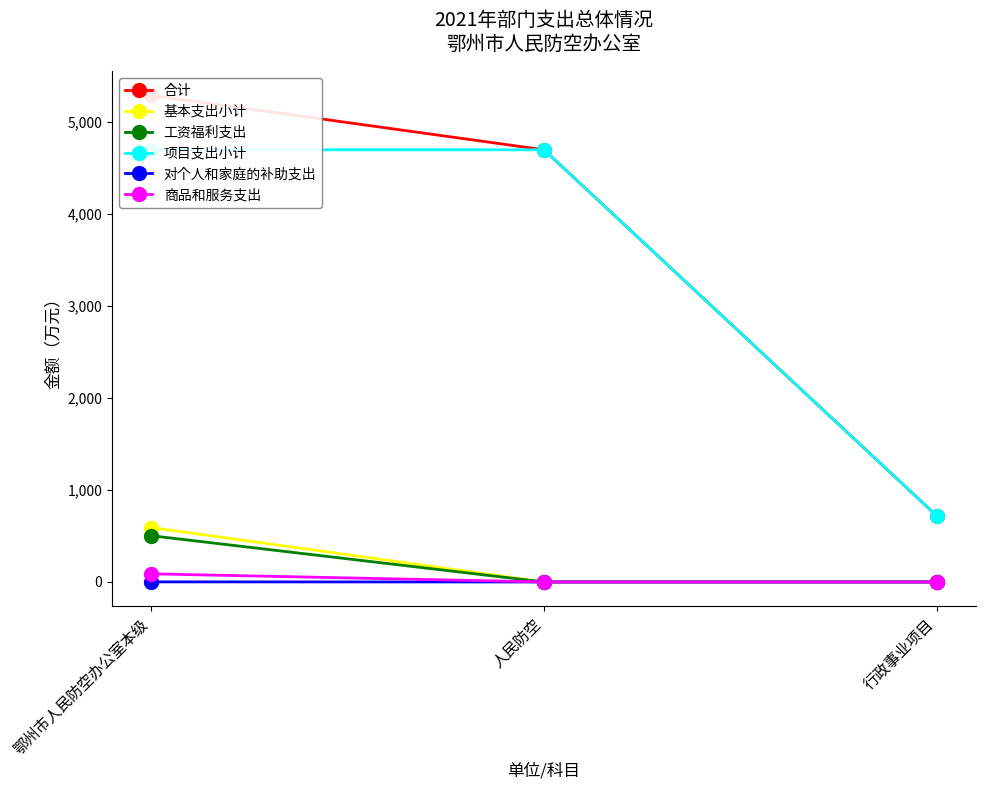

Between 鄂州市人民防空办公室本级 and 人民防空, which is larger?

鄂州市人民防空办公室本级